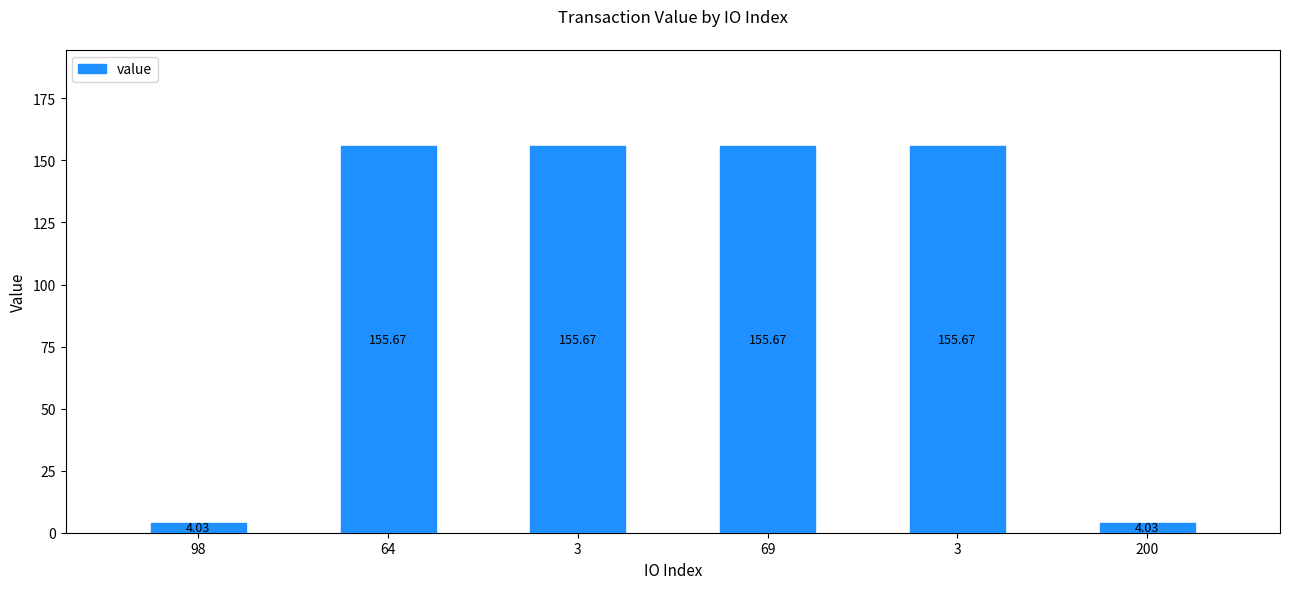

How many categories are shown in the chart?

6